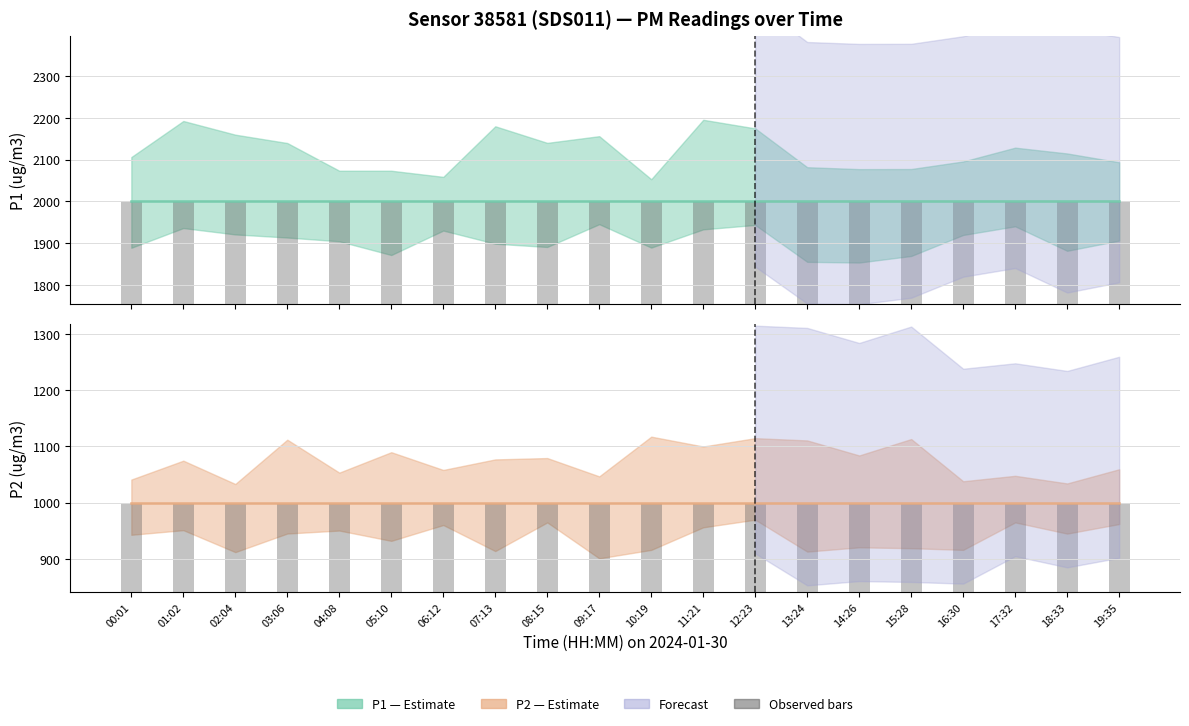

Which category has the highest value across all series?

00:01